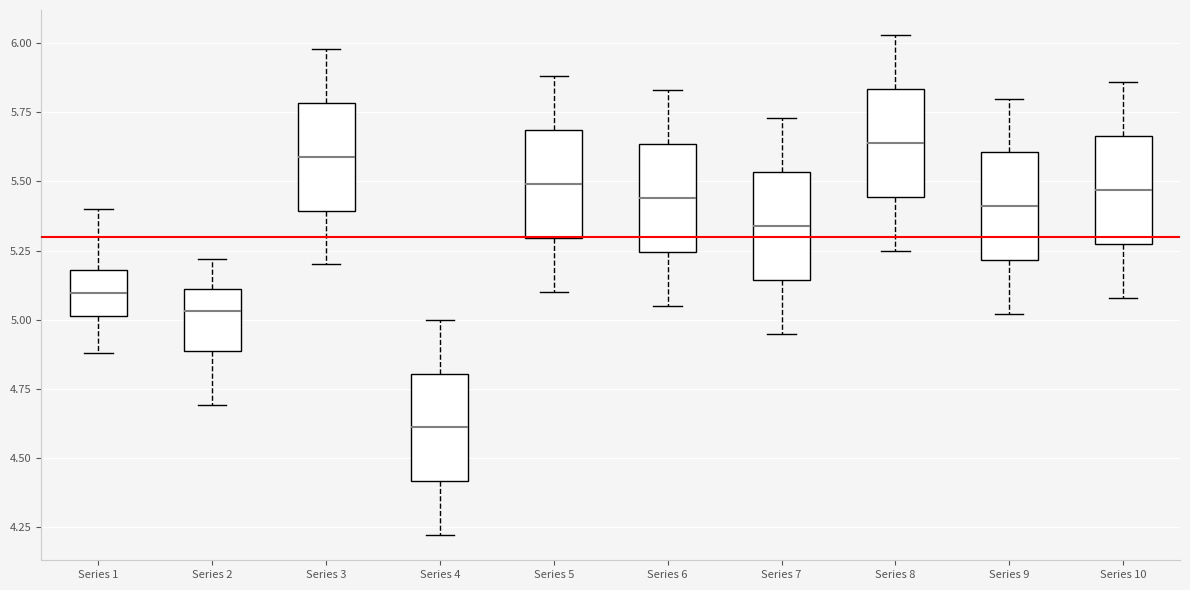

Where is the lower edge of the box for Series 8 on the y-axis? The values are not printed on the chart, so give them approximately, as read against the axis.

5.45